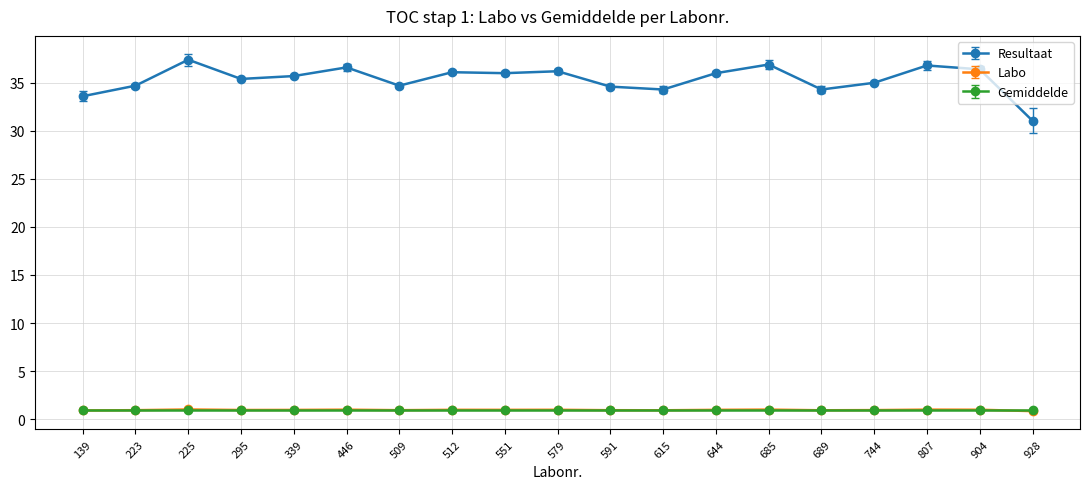

How many lines are shown in the chart?

3